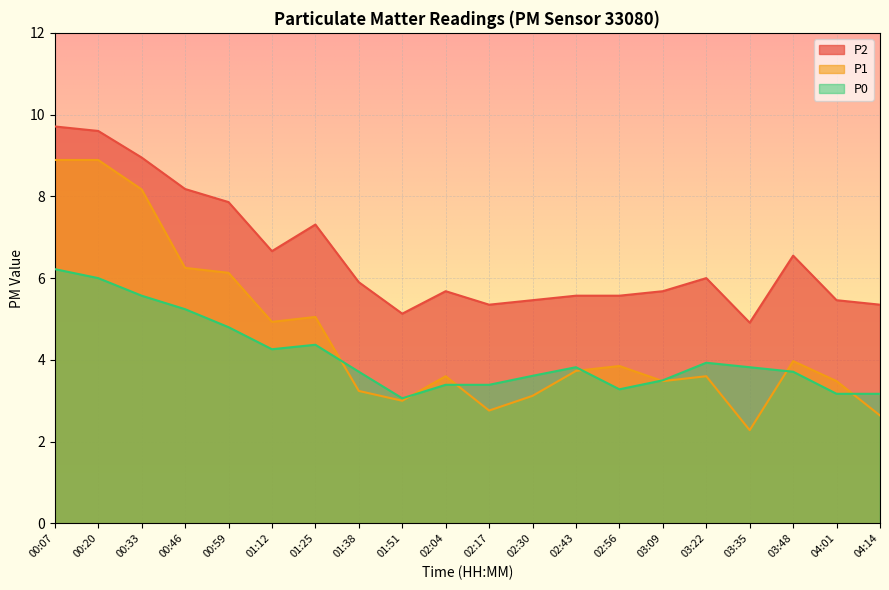

The value of P0 at 02:43 is 3.8. True or false?

True